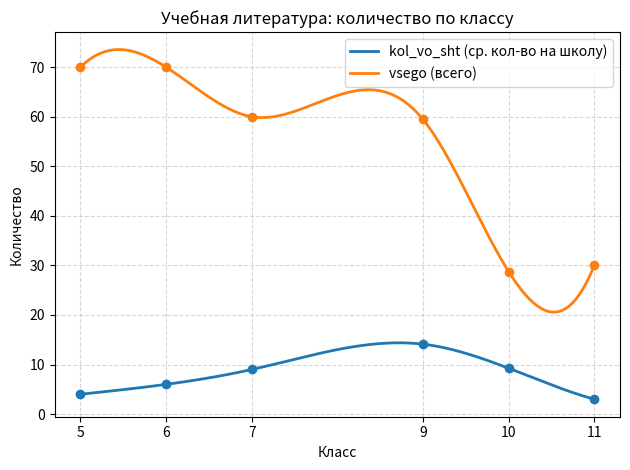

Which series has the largest total across all categories?

vsego